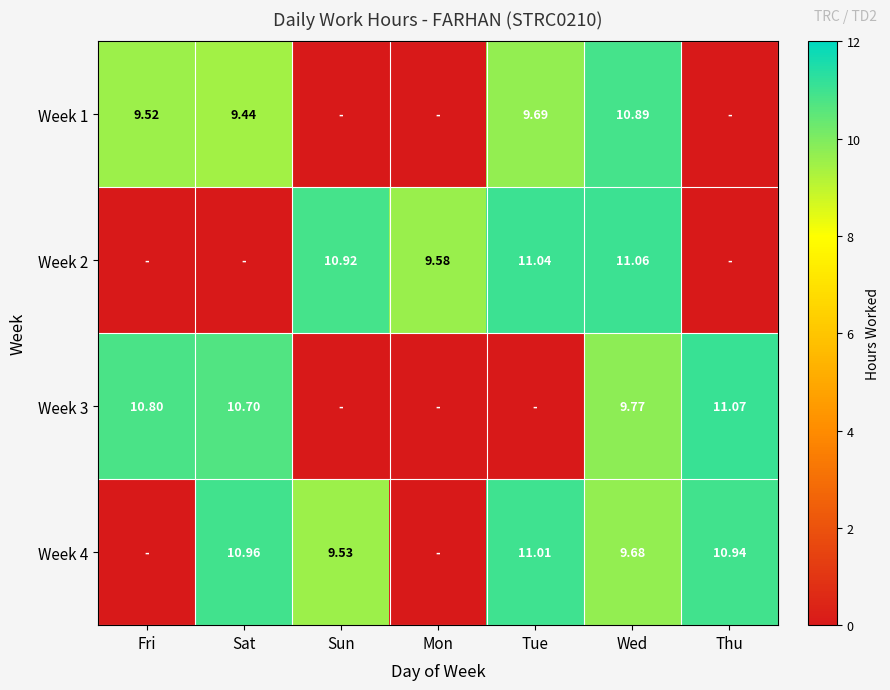

Is the value of Week 2 at Wed greater than the value of Week 4 at Wed?

Yes